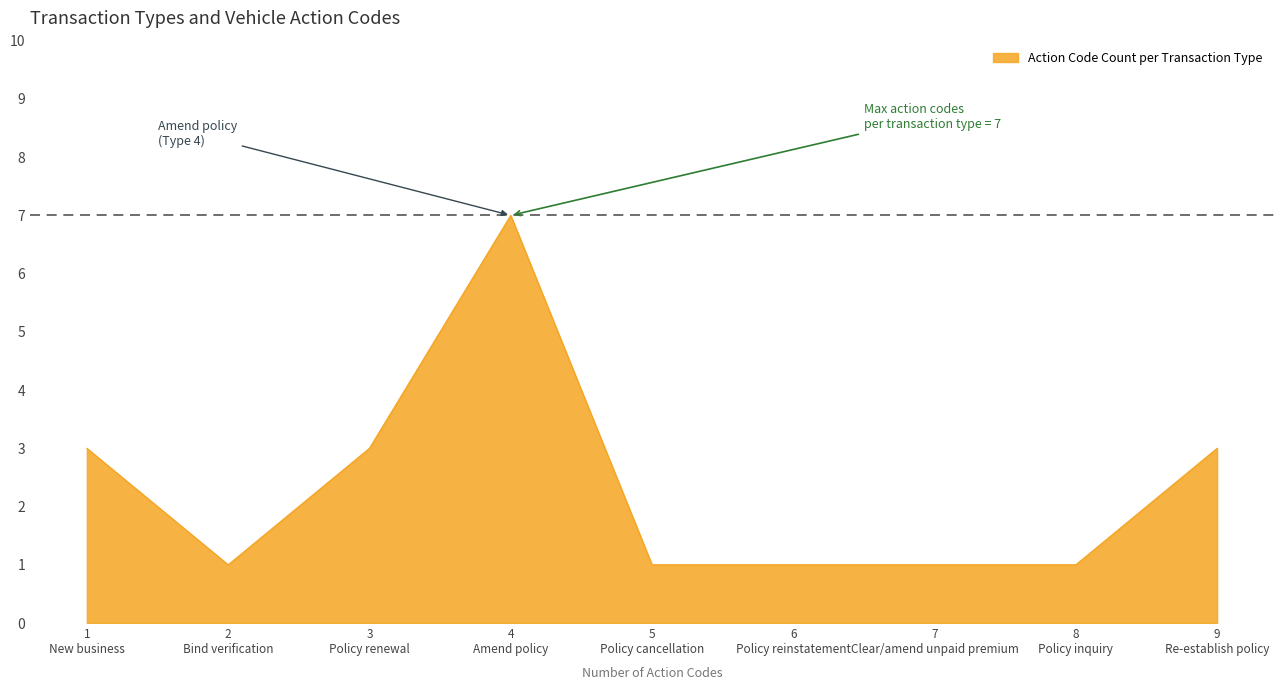

What is the greatest value displayed?

7